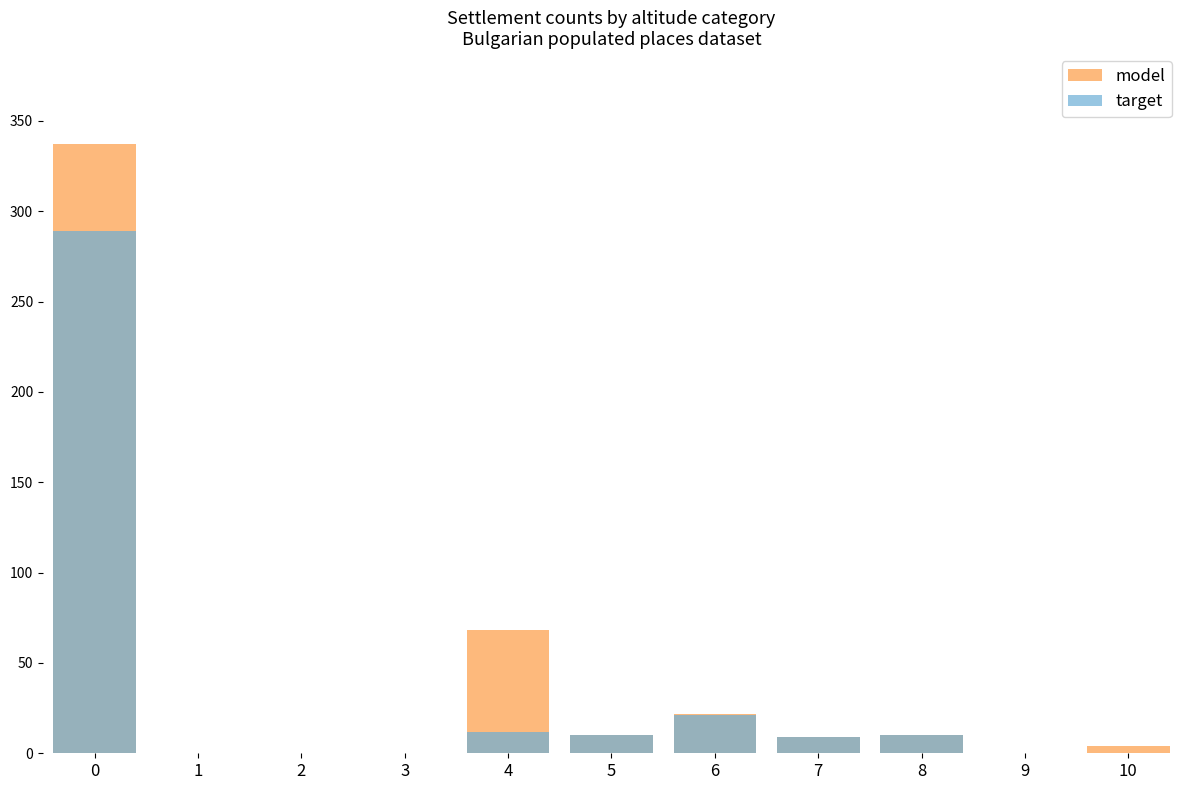

What is the difference between the model values at 0 and 1?

337